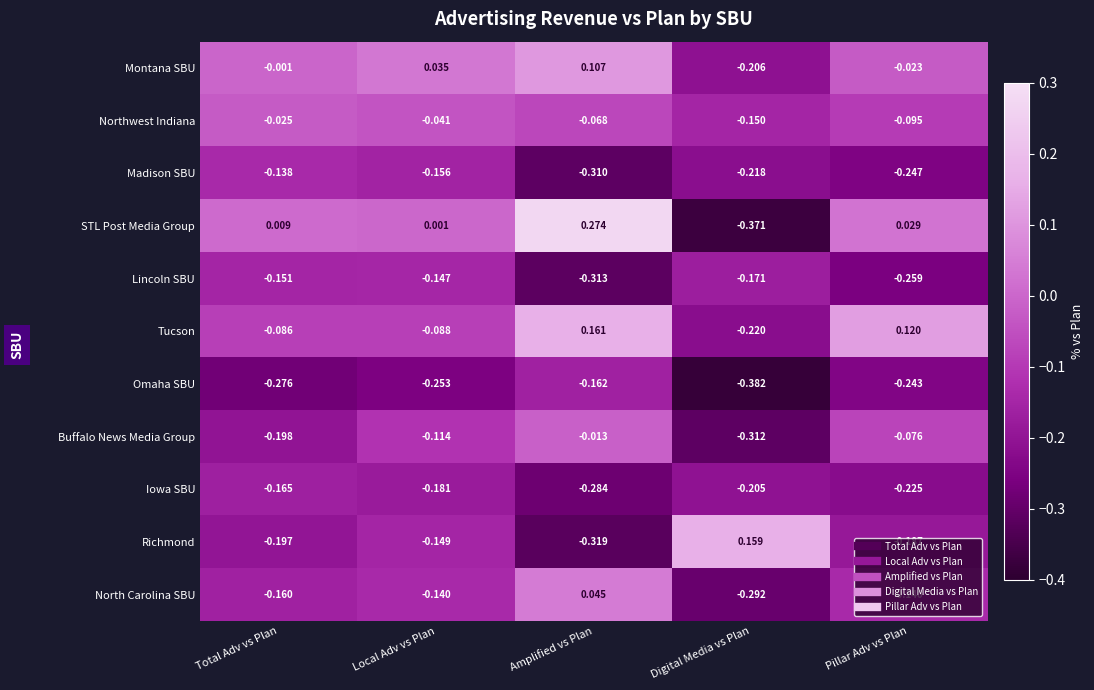

Where is Omaha SBU nearest to the value 0?

Amplified vs Plan